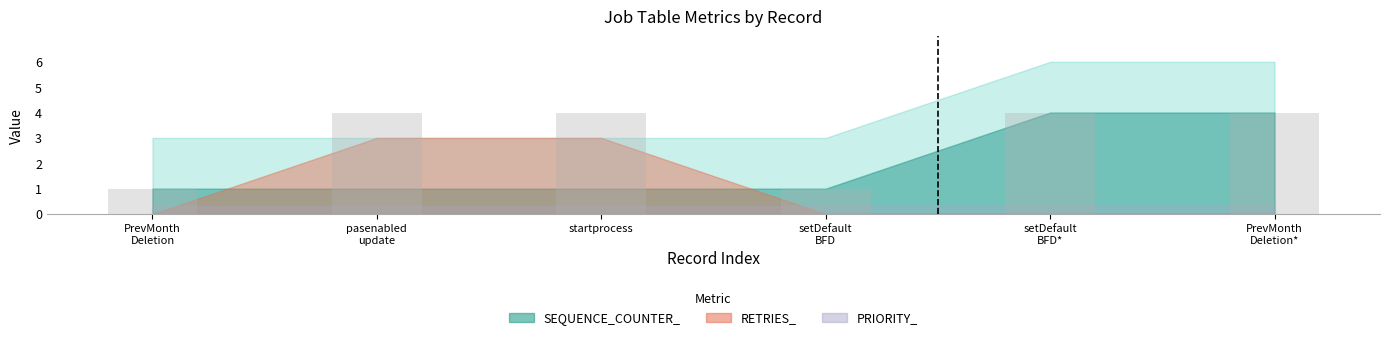

What is the average value?

3